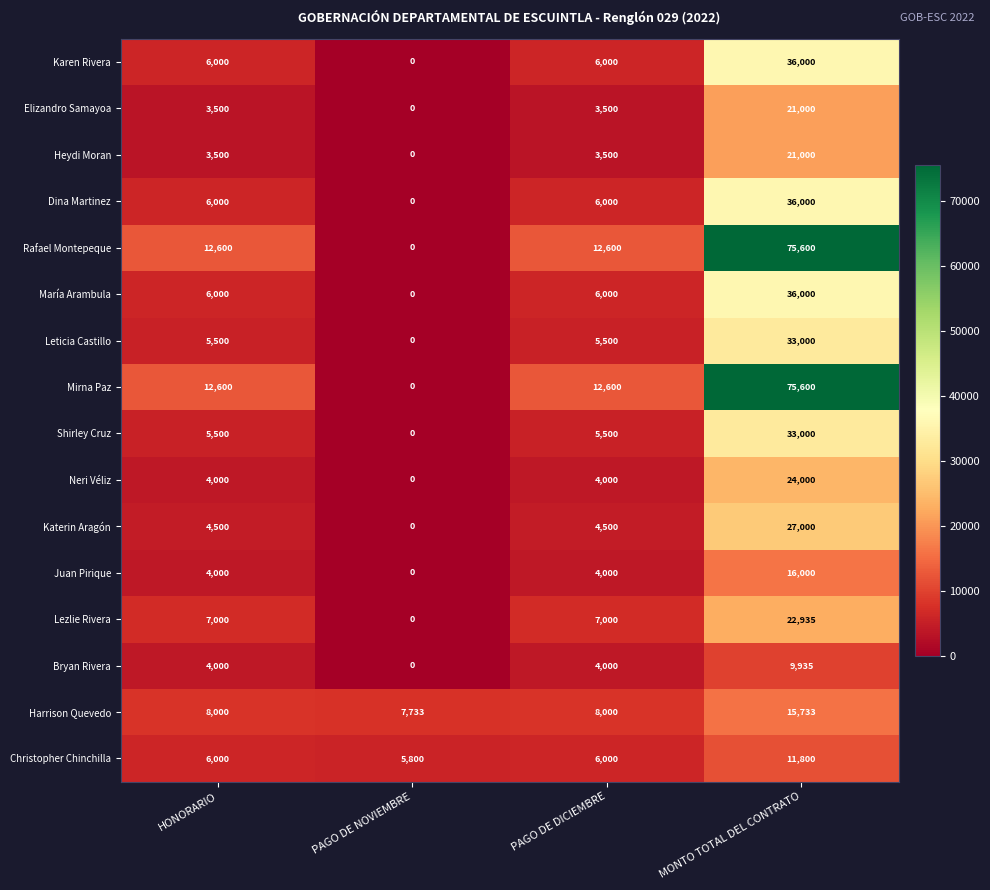

At which category is the sum across all series the highest?

MONTO TOTAL DEL CONTRATO